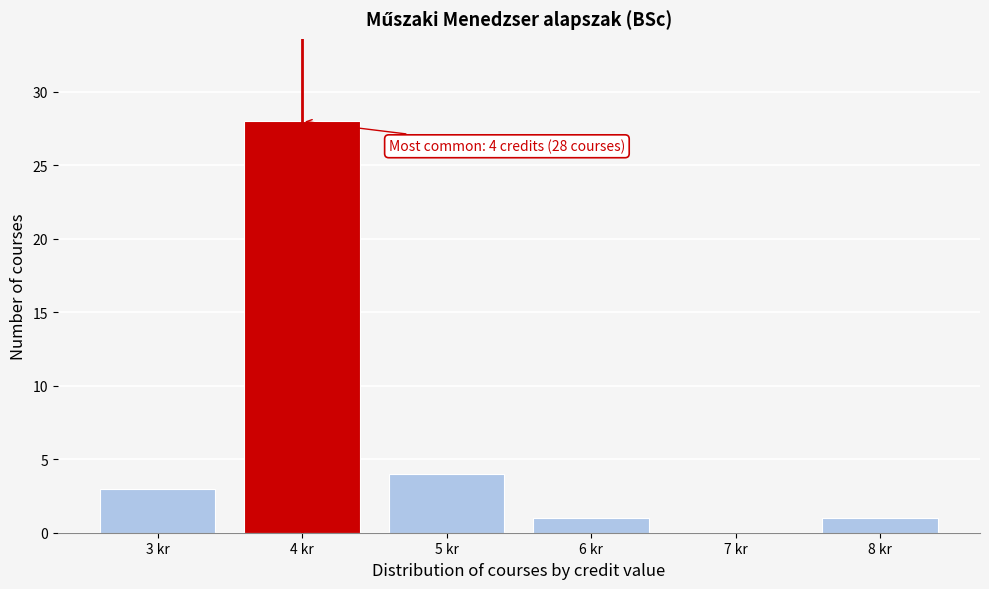

Reading right to left, extract all data points from this chart.

8 kr=1	7 kr=0	6 kr=1	5 kr=4	4 kr=28	3 kr=3